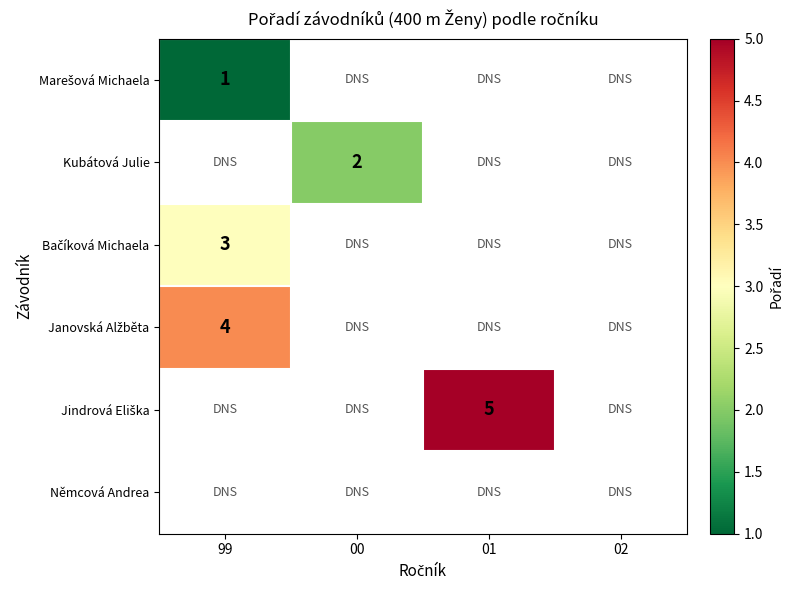

The Kubátová Julie series shows 2 at 00. True or false?

True